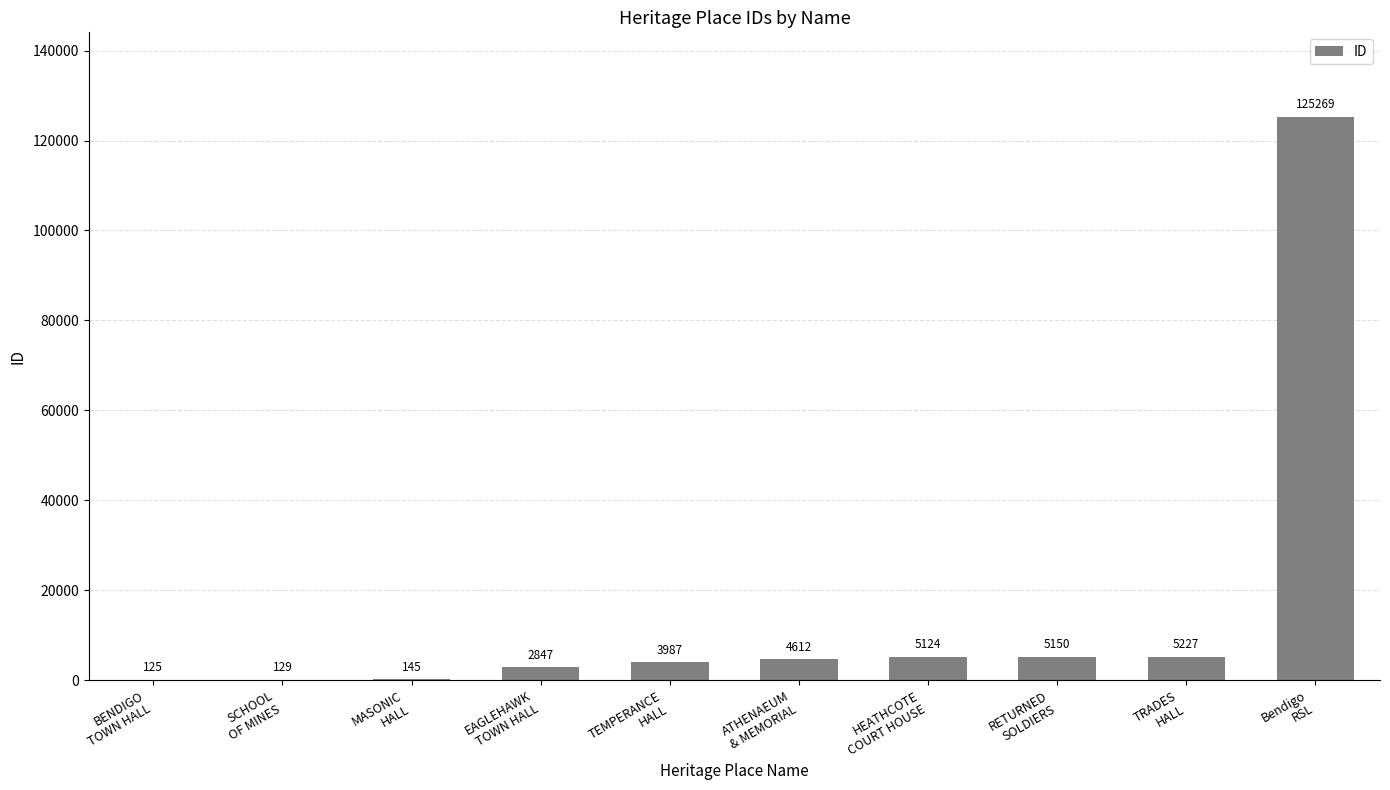

Count the number of categories in the chart.

10